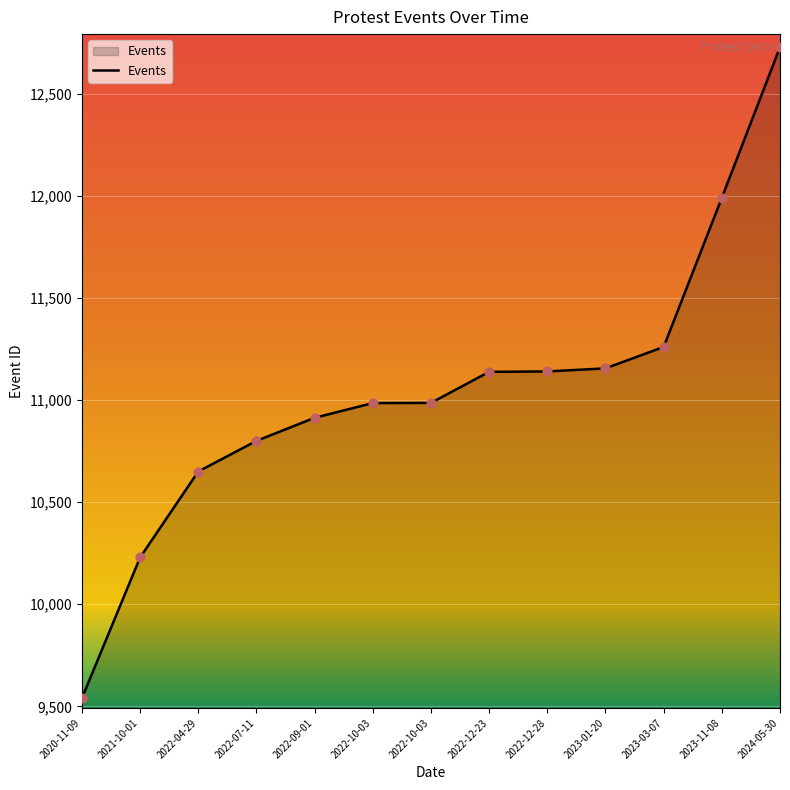

What is the change in value from 2022-04-29 to 2023-03-07?

+610